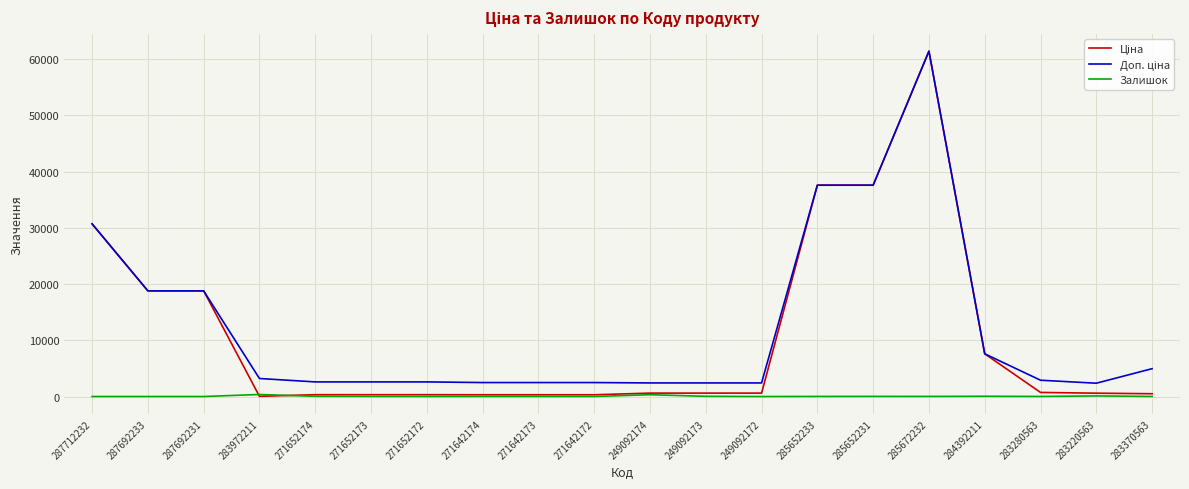

At which category is the sum across all series the highest?

285672232